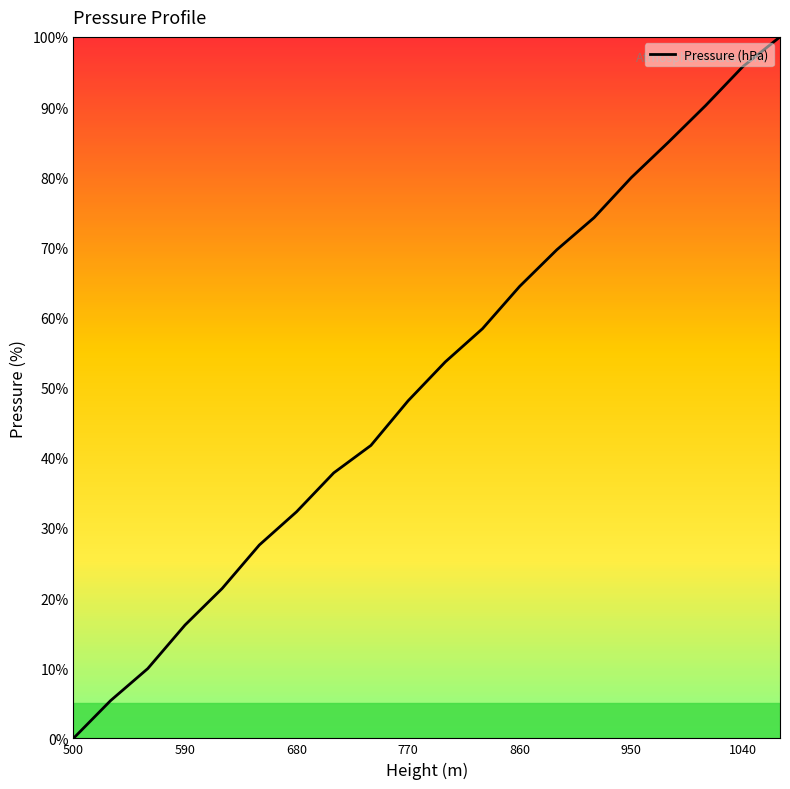

What is the greatest value displayed?

100.0